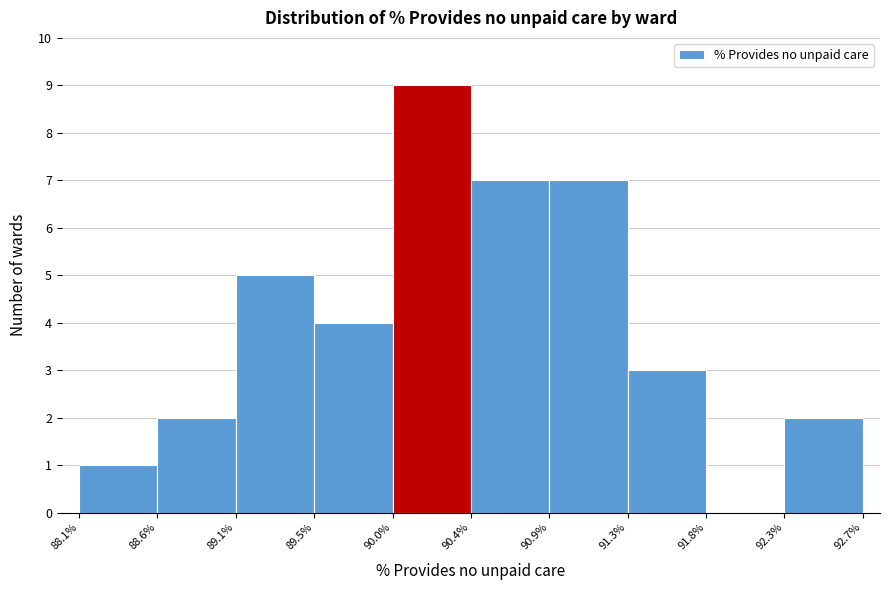

What is the height of the bar covering 92.3% to 92.7% on the x-axis? The values are not printed on the chart, so give them approximately, as read against the axis.

2